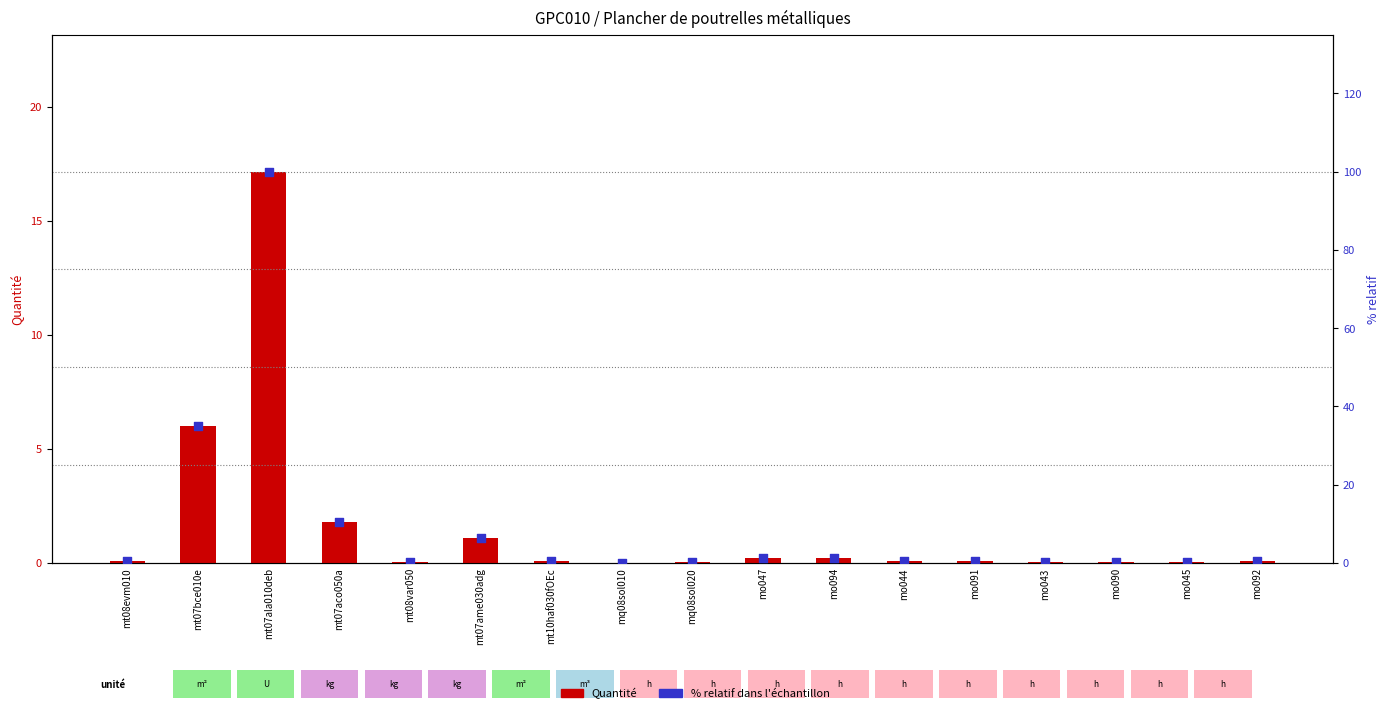

Which series reaches the maximum Y coordinate?

% relatif dans l'échantillon